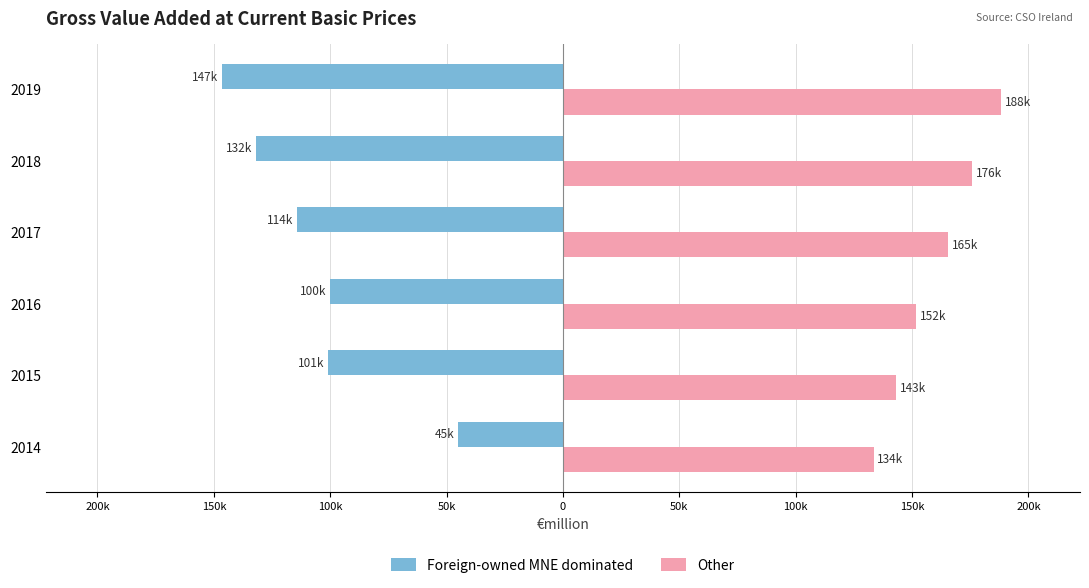

What is the average value of the Foreign-owned MNE dominated series?

-106543.2